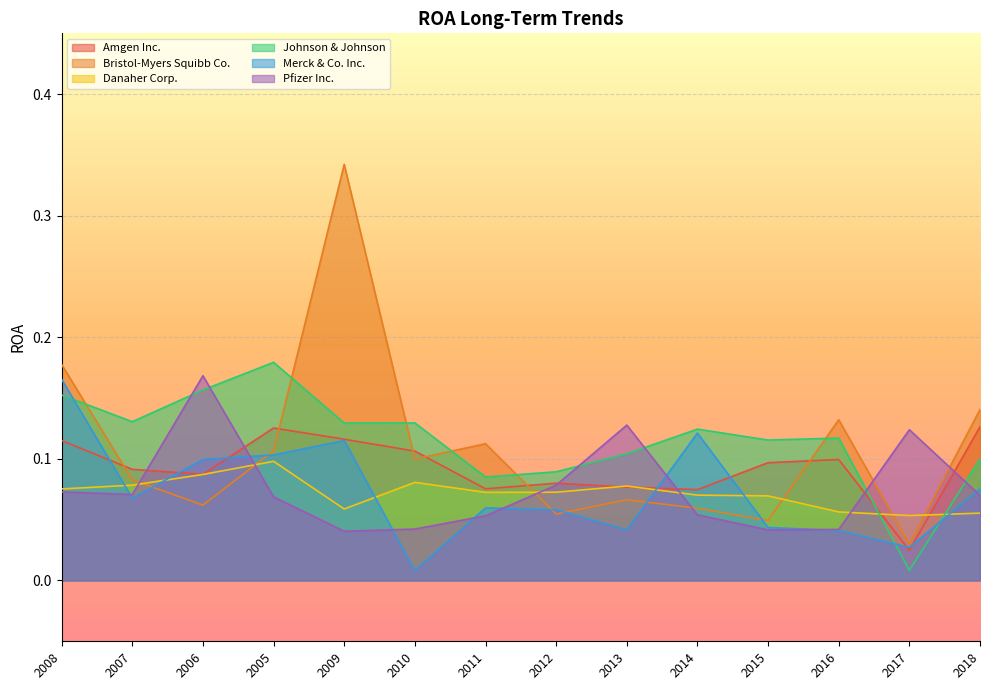

What value does the Danaher Corp. series have at 2006?

0.1